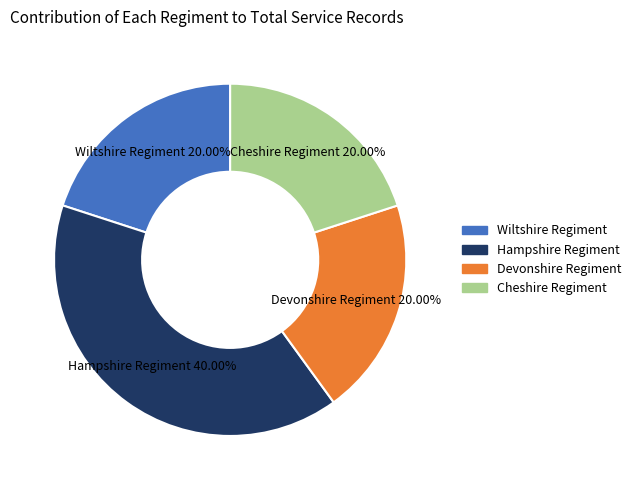

Do Wiltshire Regiment and Hampshire Regiment together represent more than half of the pie?

Yes